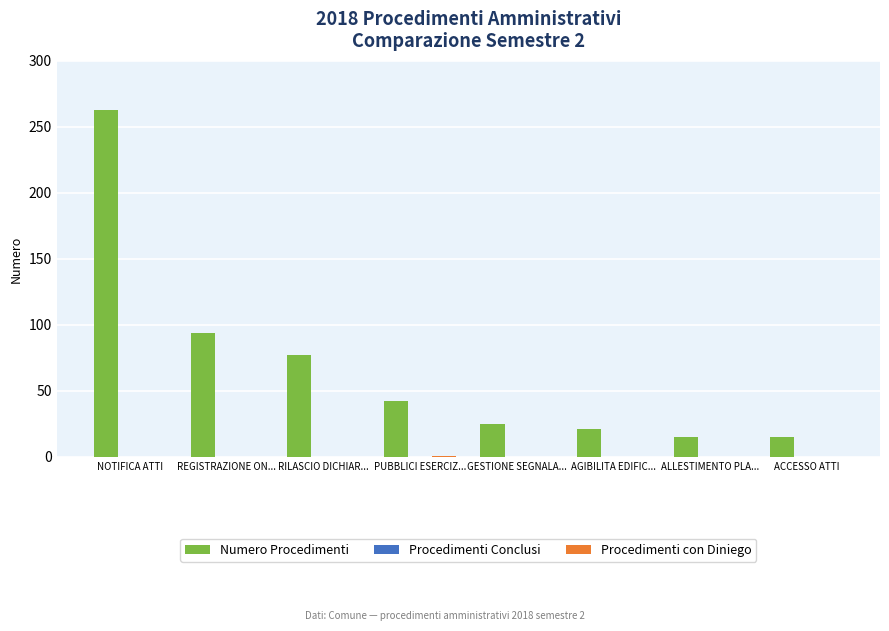

The Numero Procedimenti series shows 12 at PUBBLICI ESERCIZ.... True or false?

False